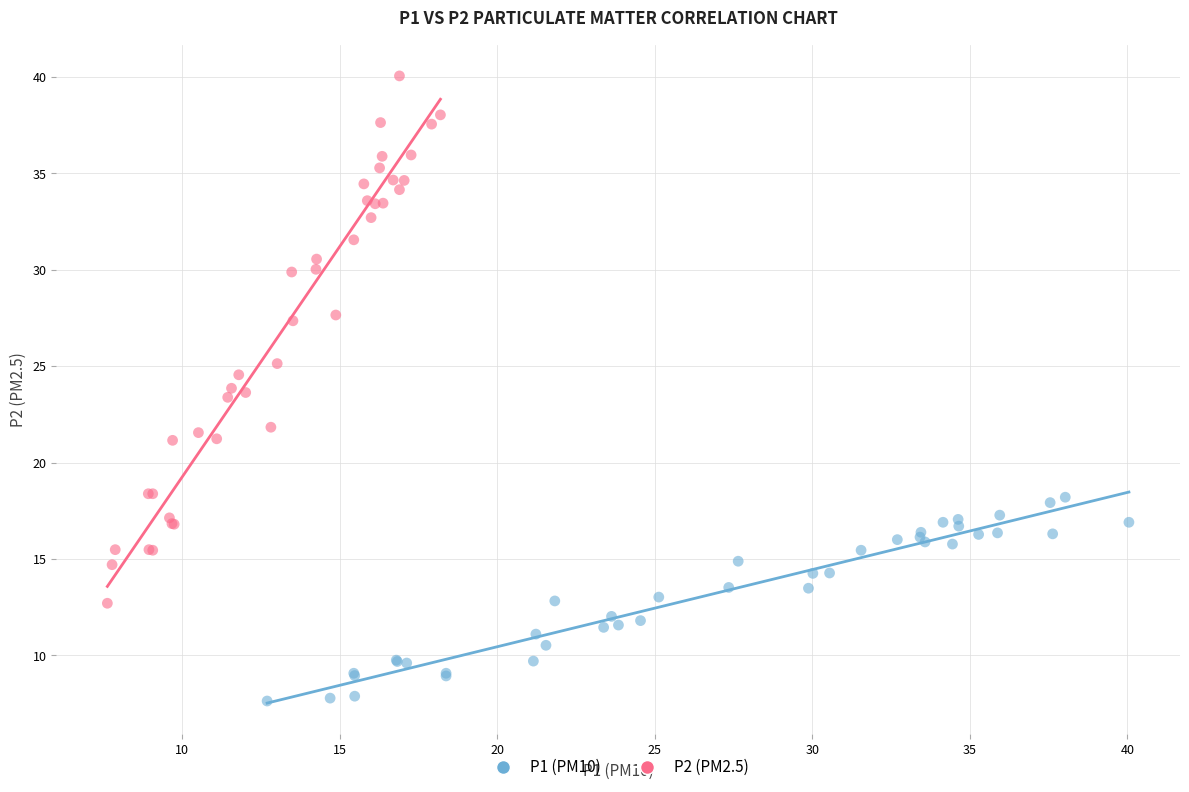

Which series contains the highest Y value?

P2 (PM2.5)